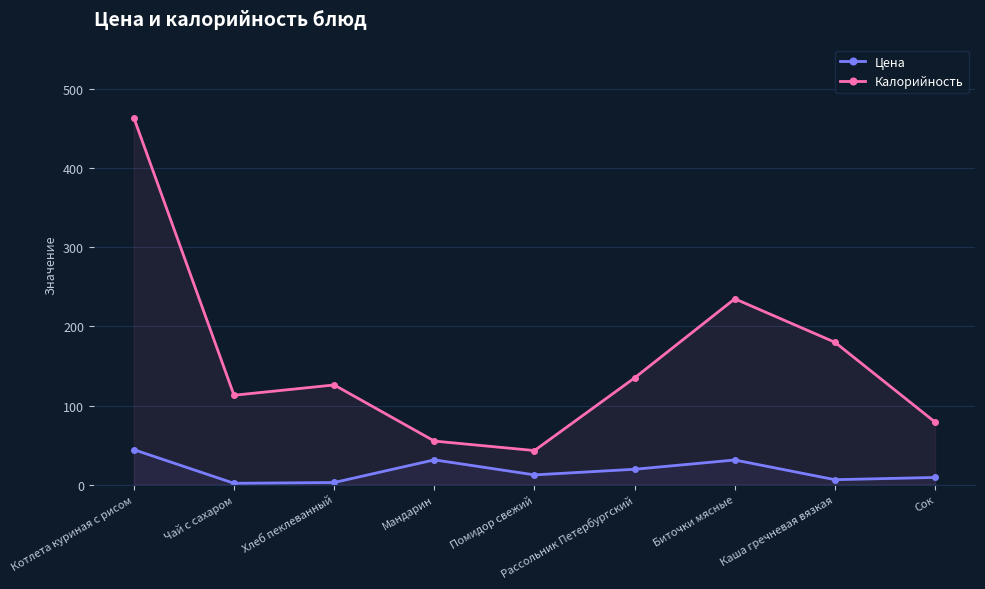

At which label does Калорийность first exceed 126?

Котлета куриная с рисом